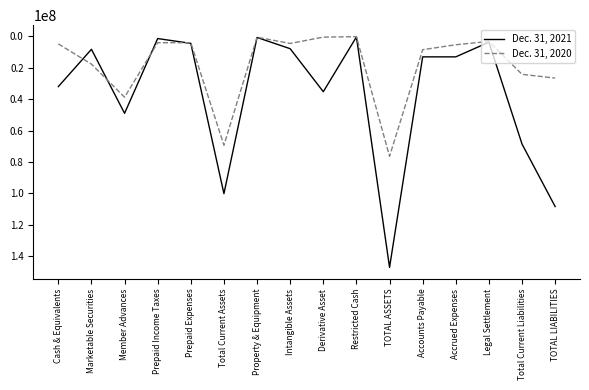

Which series has the largest range (max minus min)?

Dec. 31, 2021